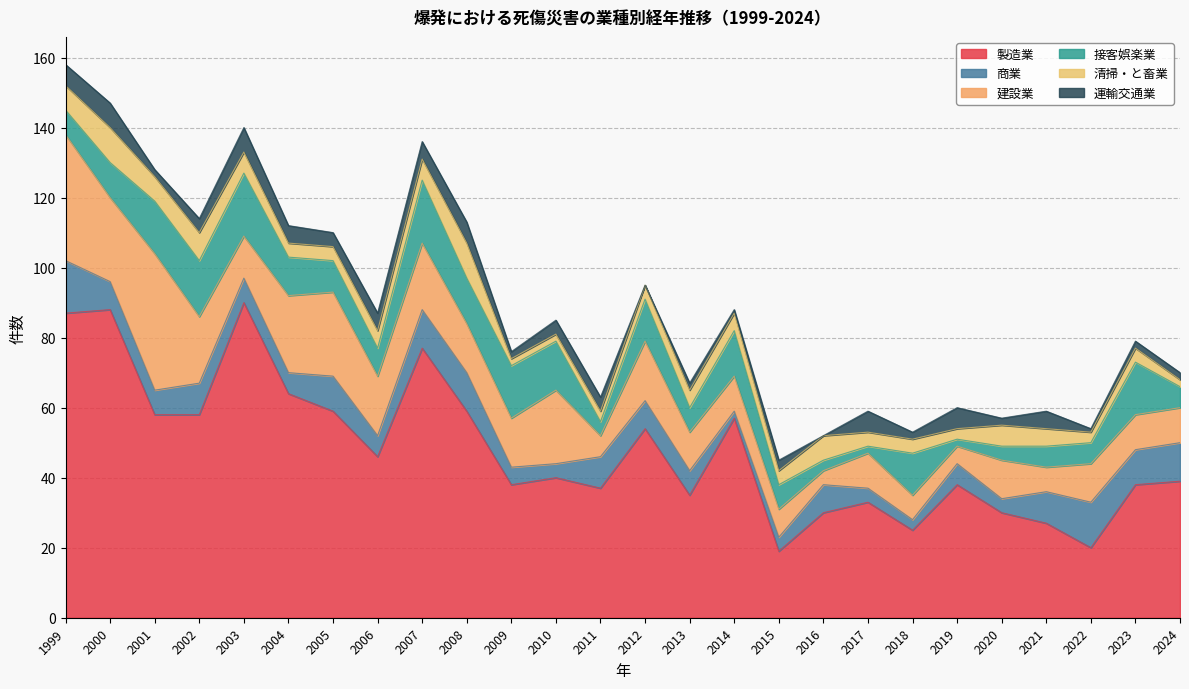

What is the maximum value for 清掃・と畜業?

10